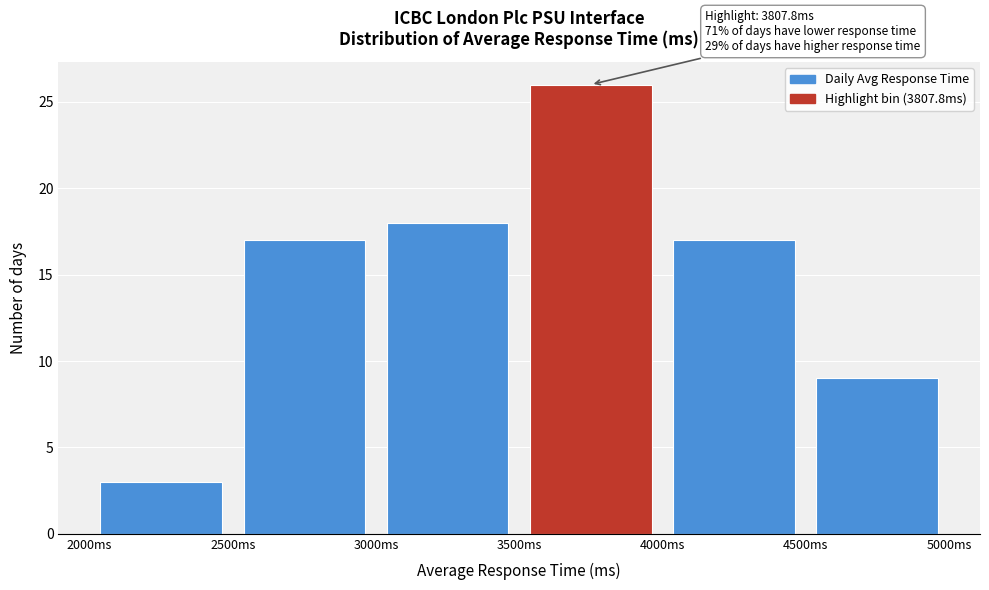

Which range on the x-axis has the tallest bar?

3500 to 4000